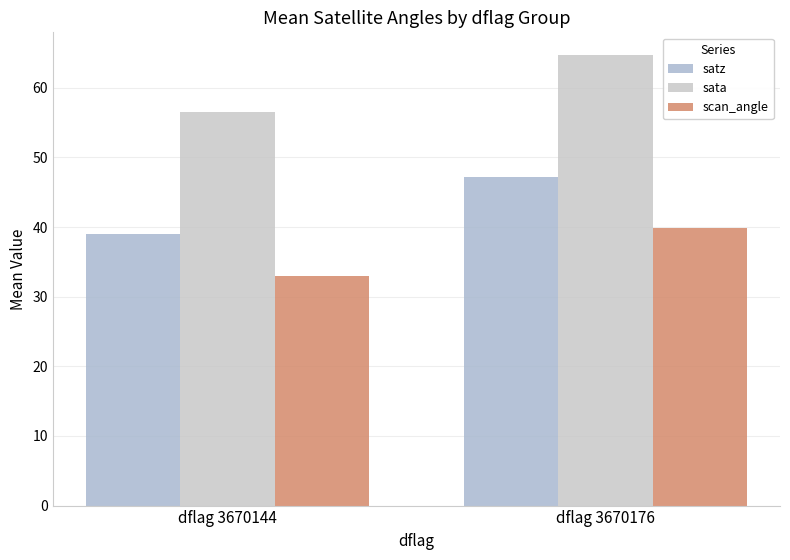

Rank the categories by sata value from lowest to highest.

dflag 3670144, dflag 3670176